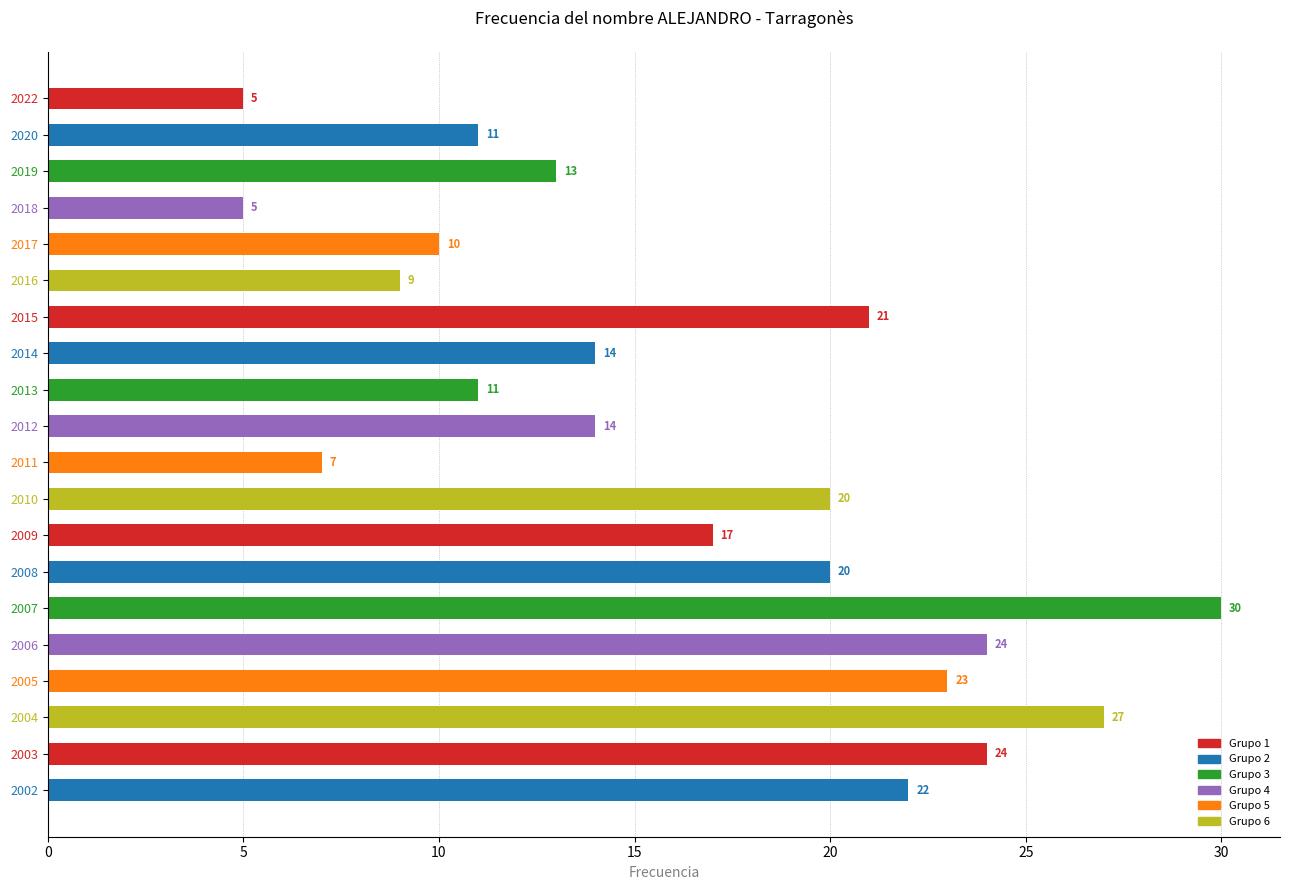

Reading top to bottom, extract all data points from this chart.

2022=5	2020=11	2019=13	2018=5	2017=10	2016=9	2015=21	2014=14	2013=11	2012=14	2011=7	2010=20	2009=17	2008=20	2007=30	2006=24	2005=23	2004=27	2003=24	2002=22